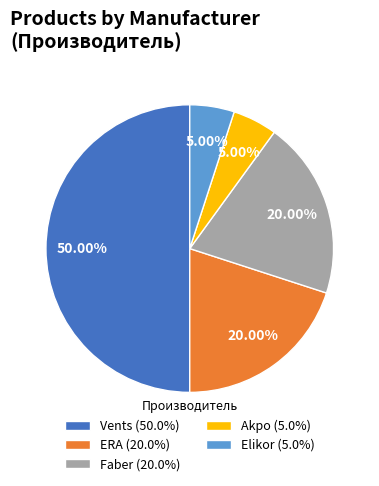

To the nearest percent, what portion does Vents represent?

50%